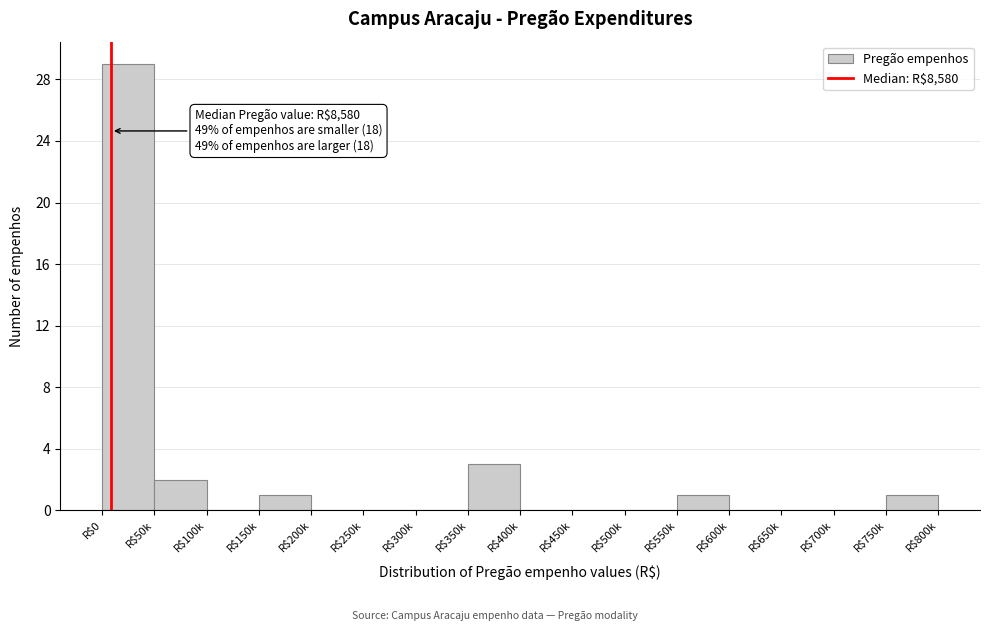

Where is the data nearest to the value 14?

R$350k